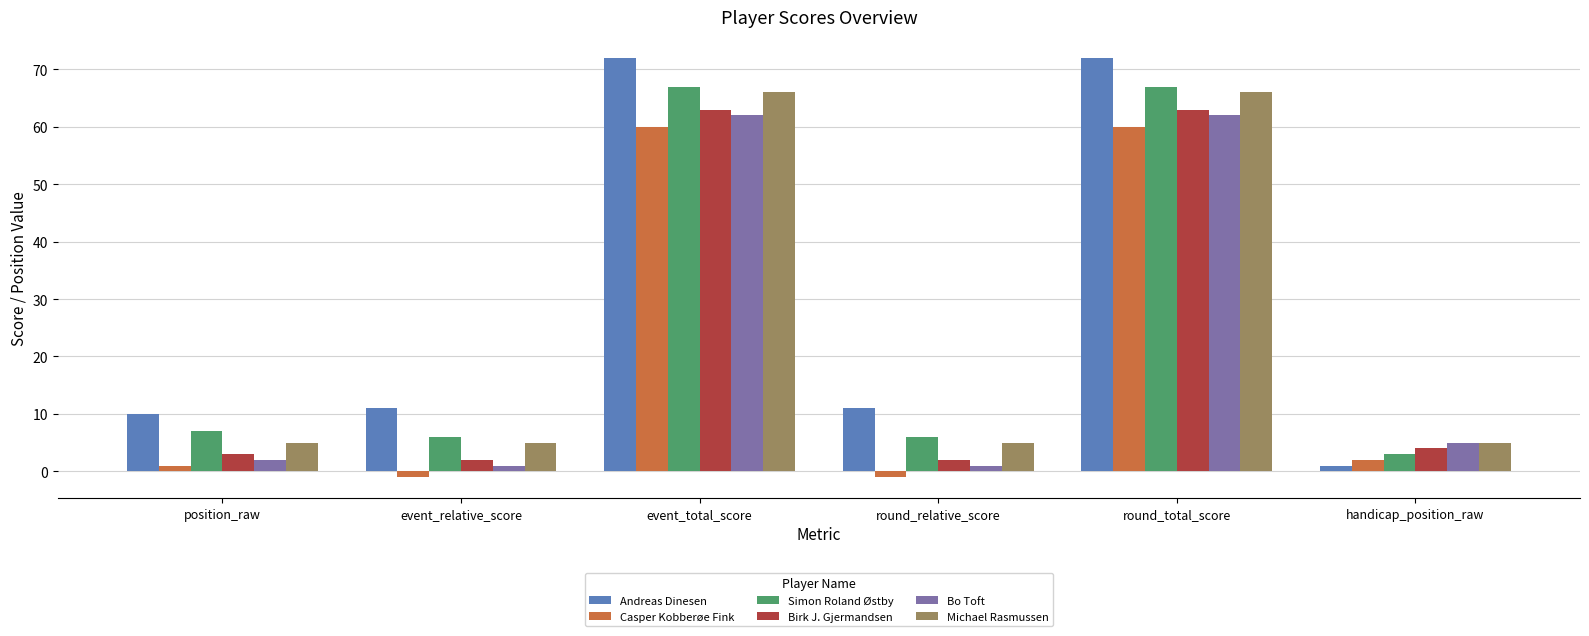

How many values in Casper Kobberøe Fink are below zero?

2